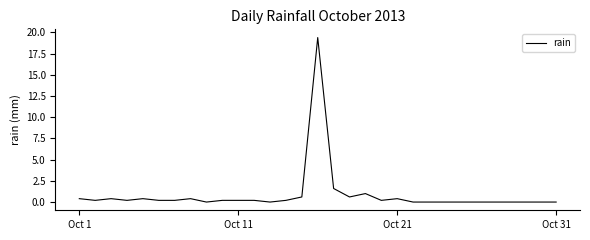

What is the maximum value shown in the chart?

19.4